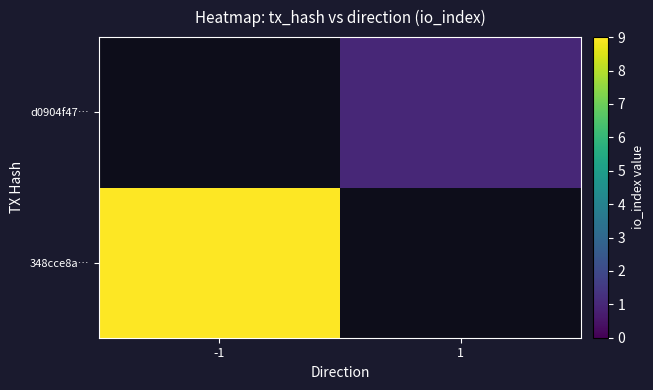

The d0904f47… series shows 0.4 at 1. True or false?

False